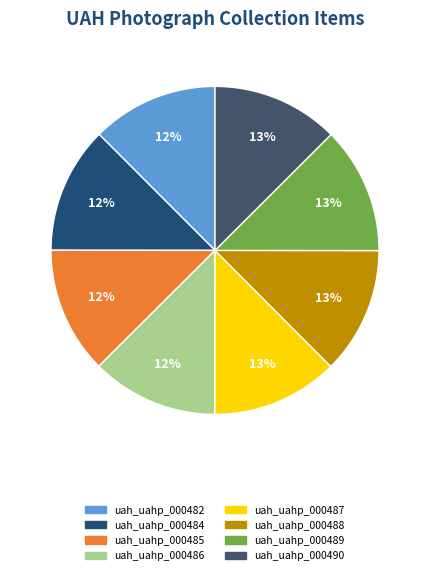

To the nearest percent, what is the average slice percentage?

12%